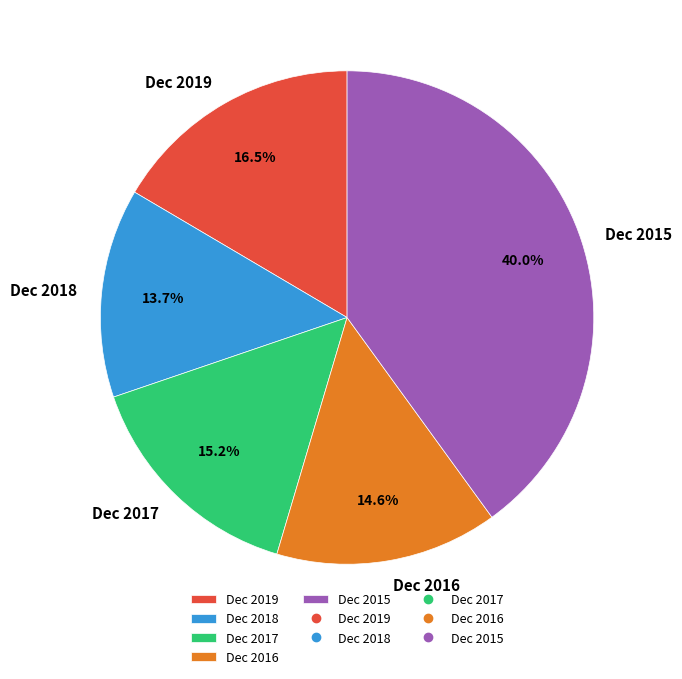

Between Dec 2016 and Dec 2015, which is larger?

Dec 2015